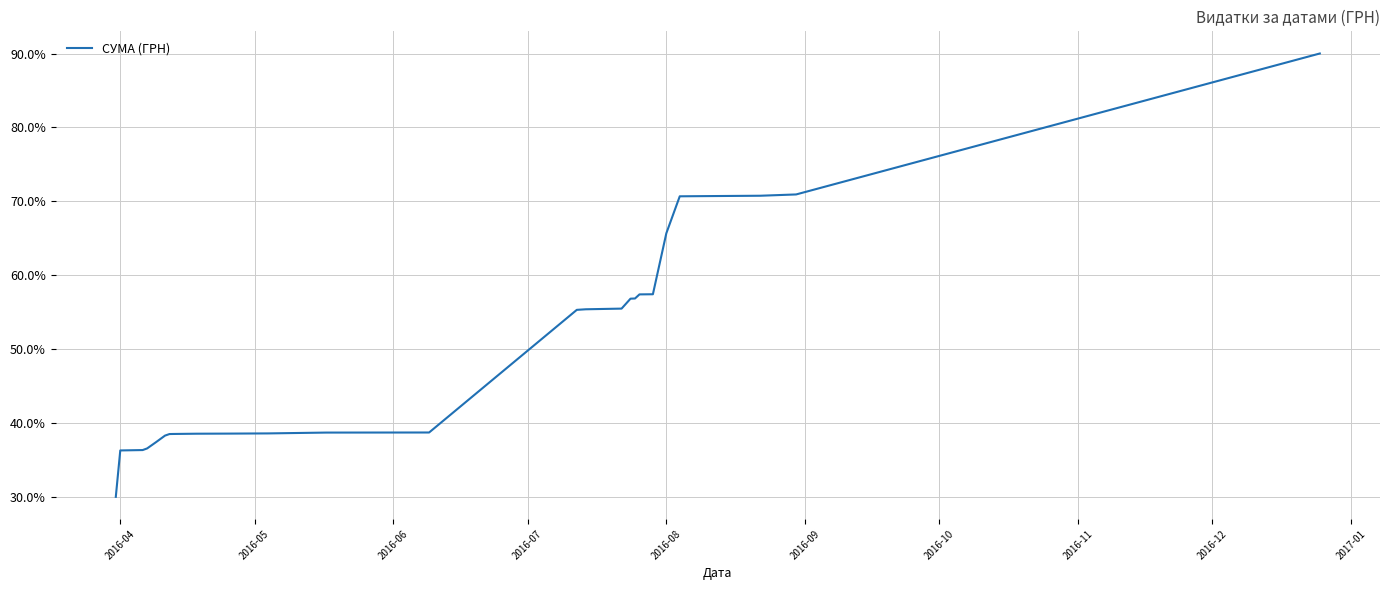

What is the greatest value displayed?

90.0